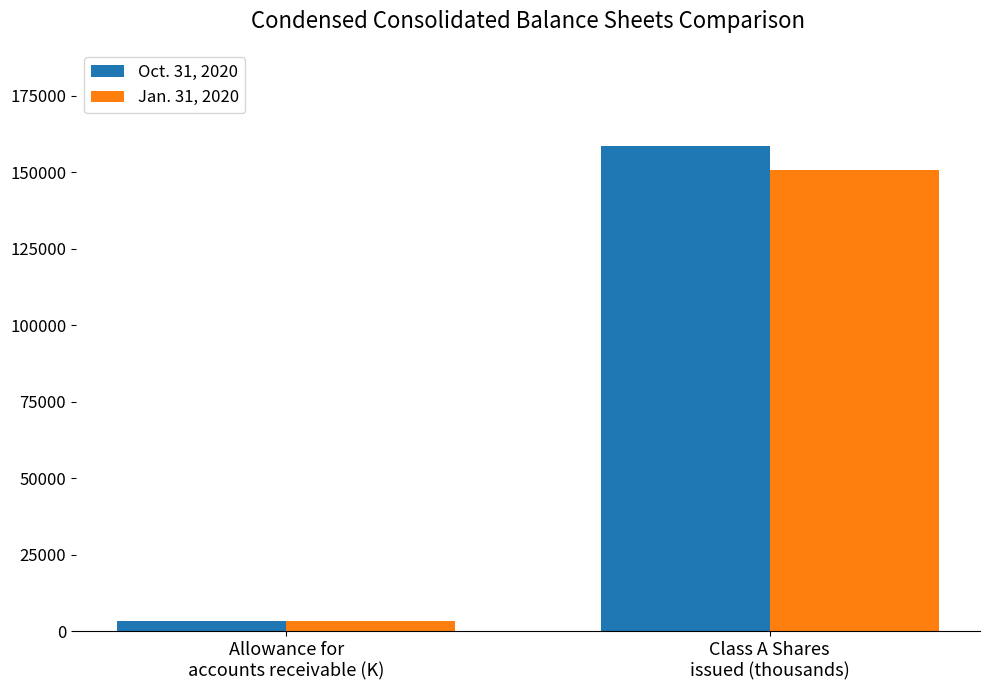

The Jan. 31, 2020 series shows 150611 at Class A Shares
issued (thousands). True or false?

True